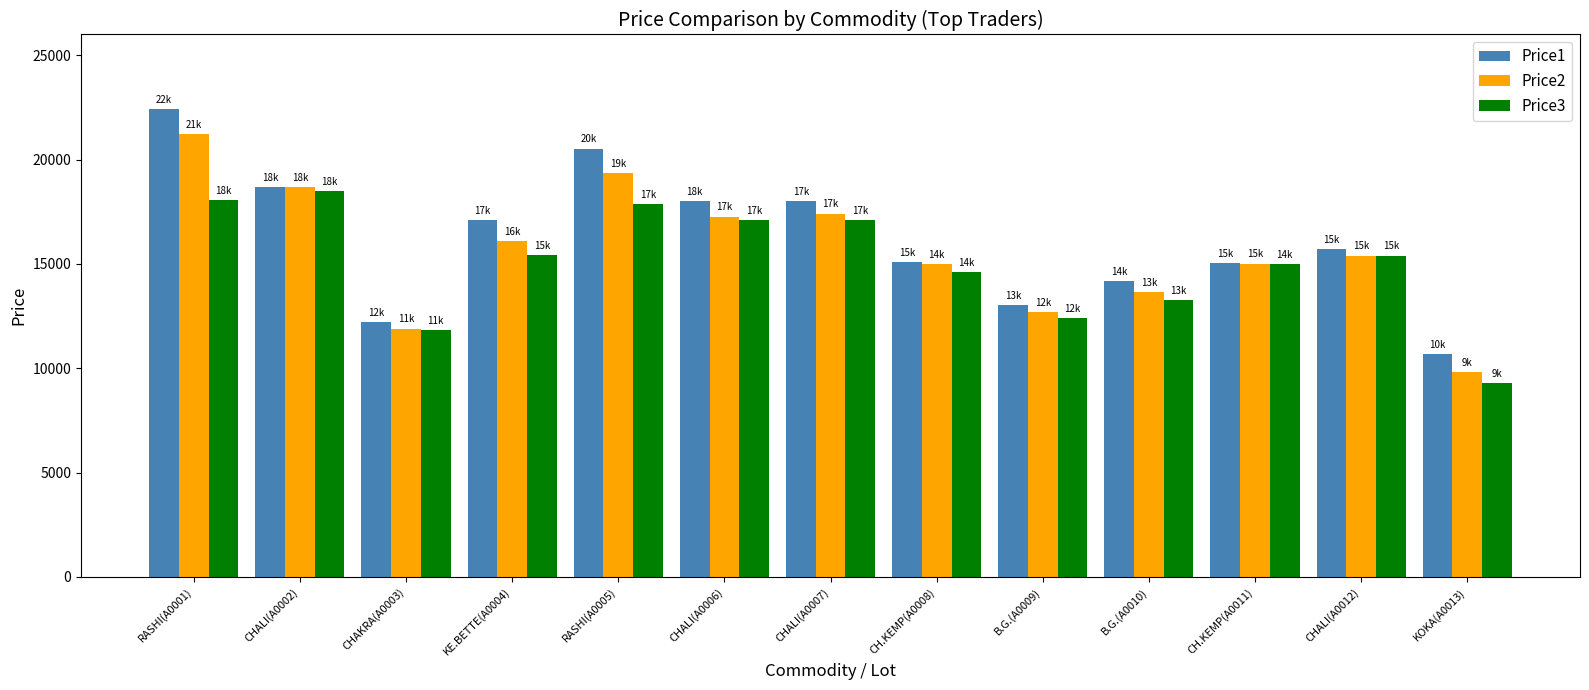

The Price3 series shows 6437 at CH.KEMP(A0011). True or false?

False